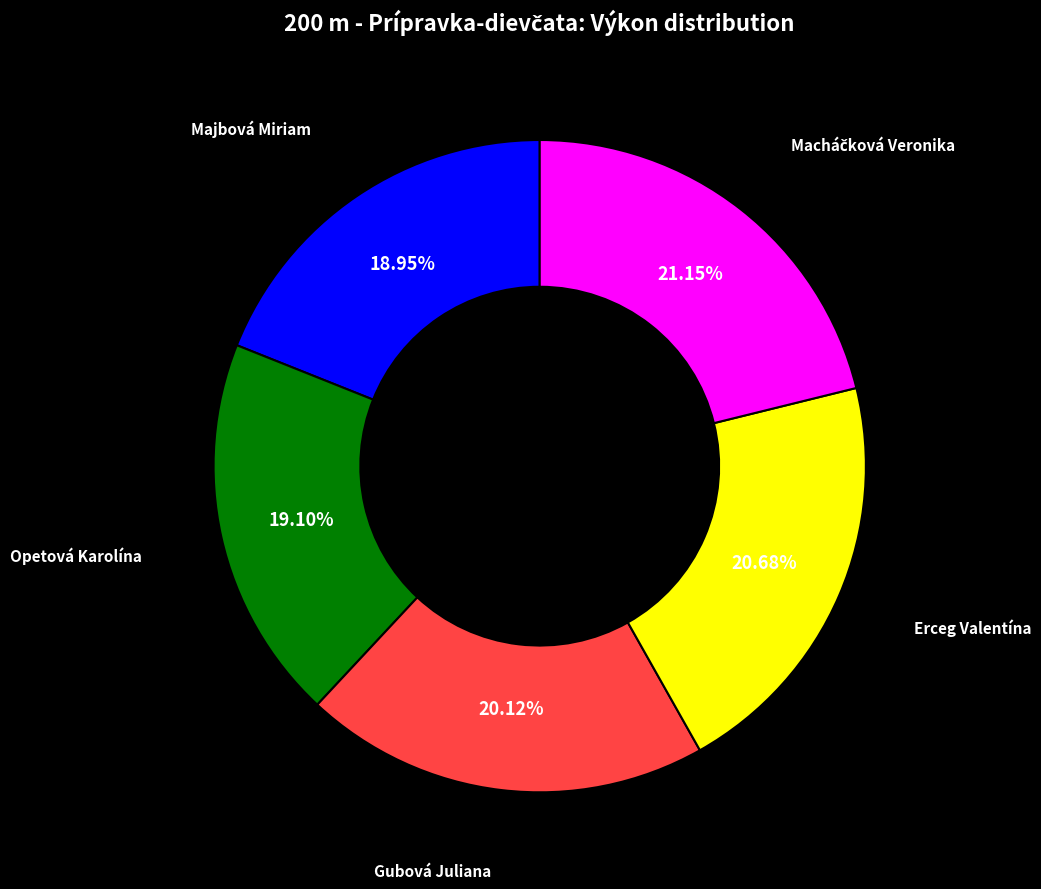

Is there a majority slice in this chart?

No